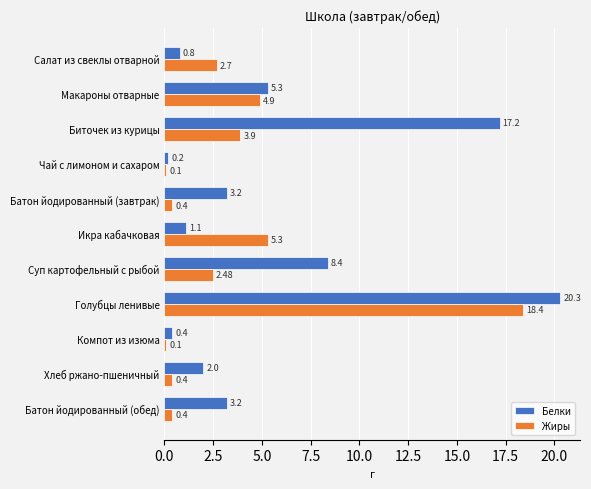

Is the value of Жиры at Батон йодированный (завтрак) greater than the value of Белки at Макароны отварные?

No